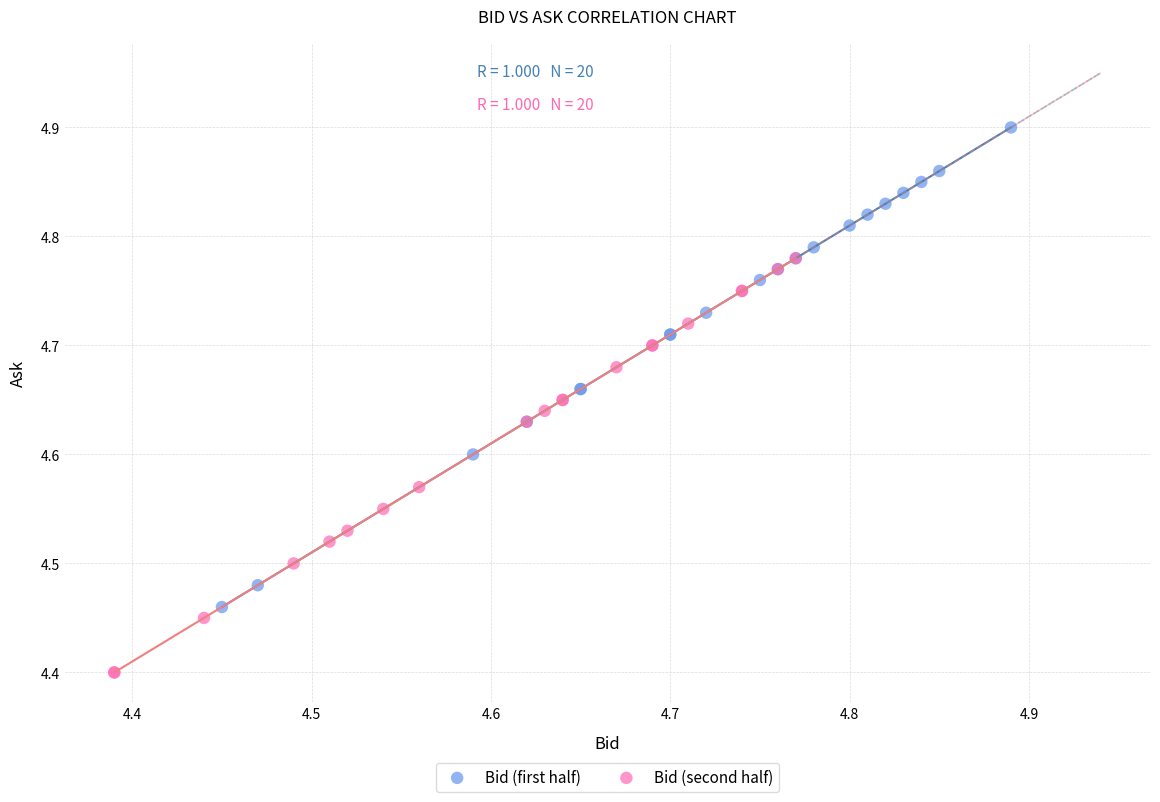

Which series has the largest Y range (max minus min)?

Bid (first half)